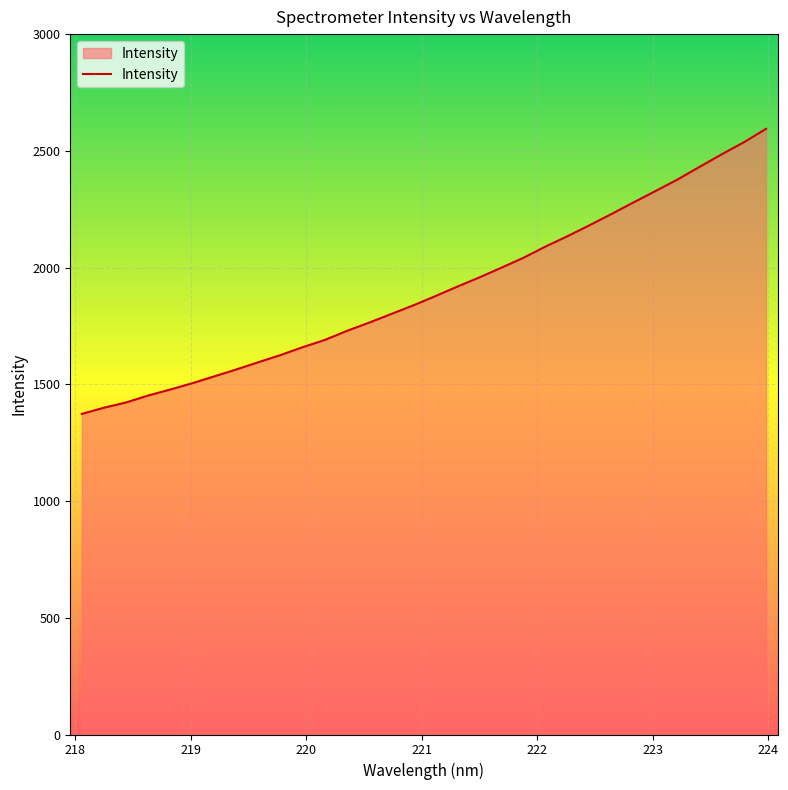

What is the greatest value displayed?

2594.3